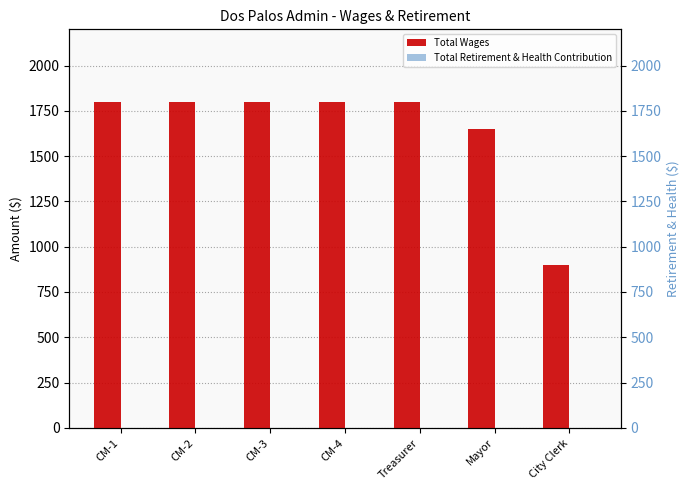

The value of Total Retirement & Health Contribution at CM-2 is 0. True or false?

True